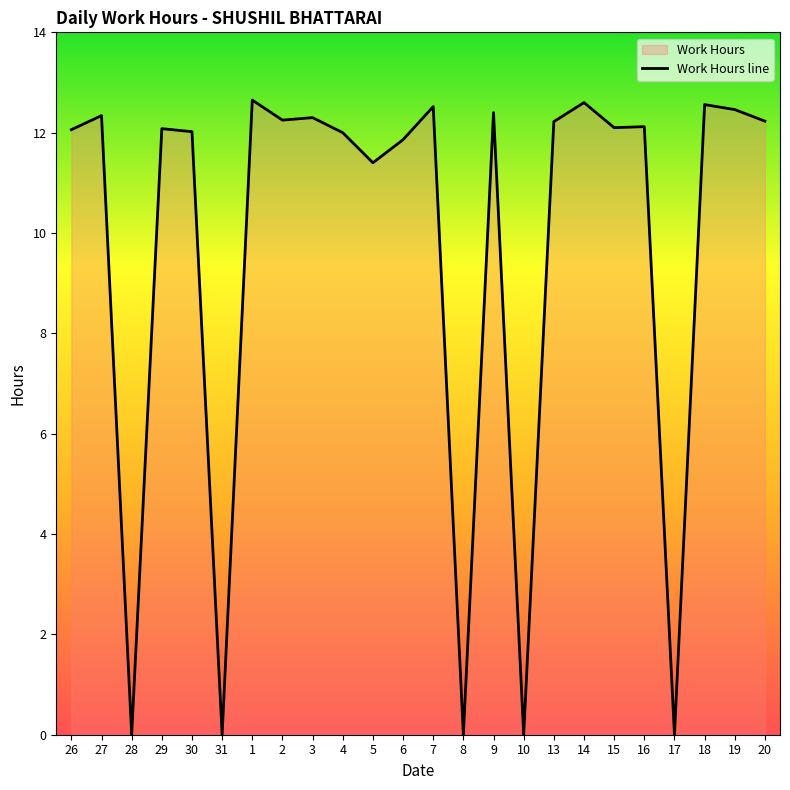

Reading left to right, transcribe all the data shown in this chart.

12.1	12.3	0.0	12.1	12.0	0.0	12.7	12.2	12.3	12.0	11.4	11.9	12.5	0.0	12.4	0.0	12.2	12.6	12.1	12.1	0.0	12.6	12.5	12.2